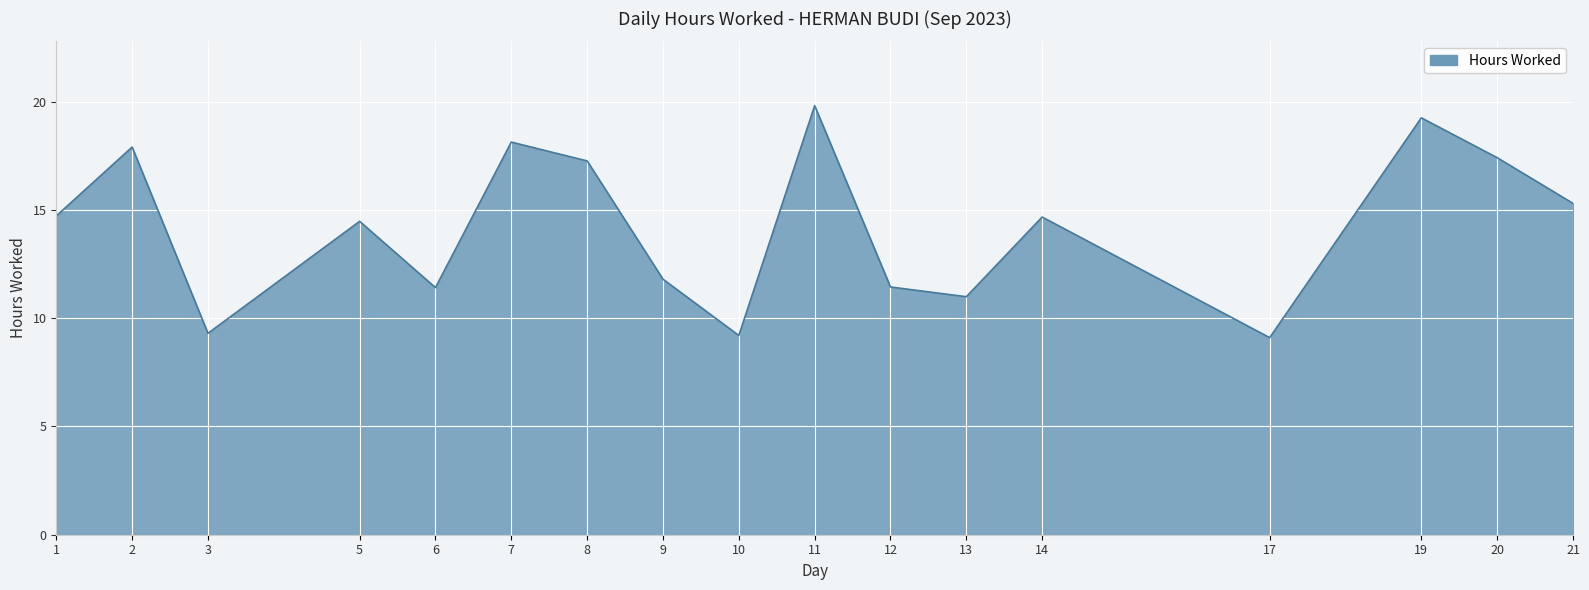

What is the difference between the values at 20 and 1?

2.7